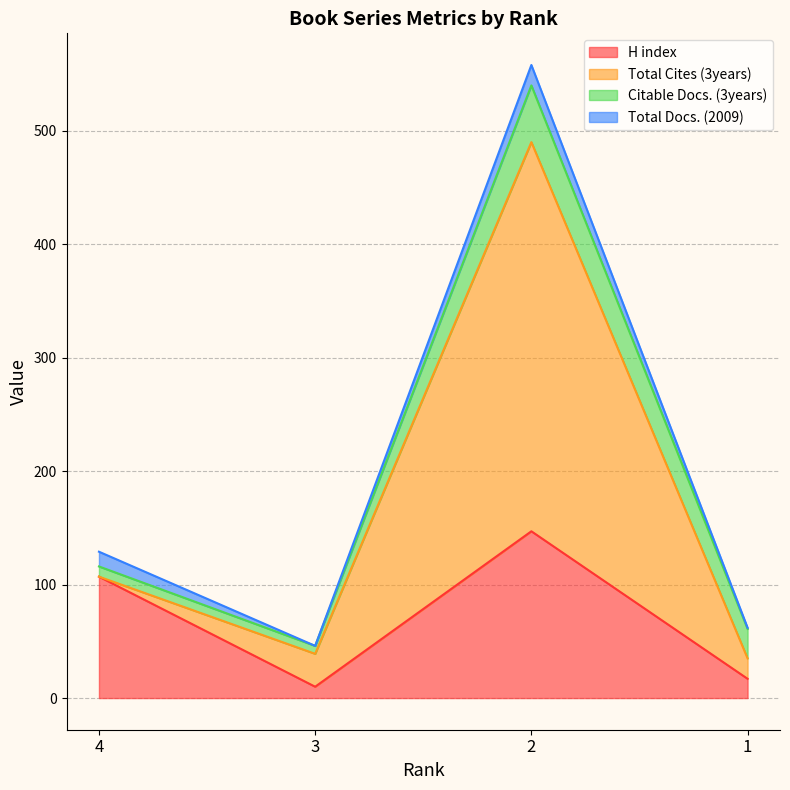

The Total Docs. (2009) series shows 3 at 4. True or false?

False